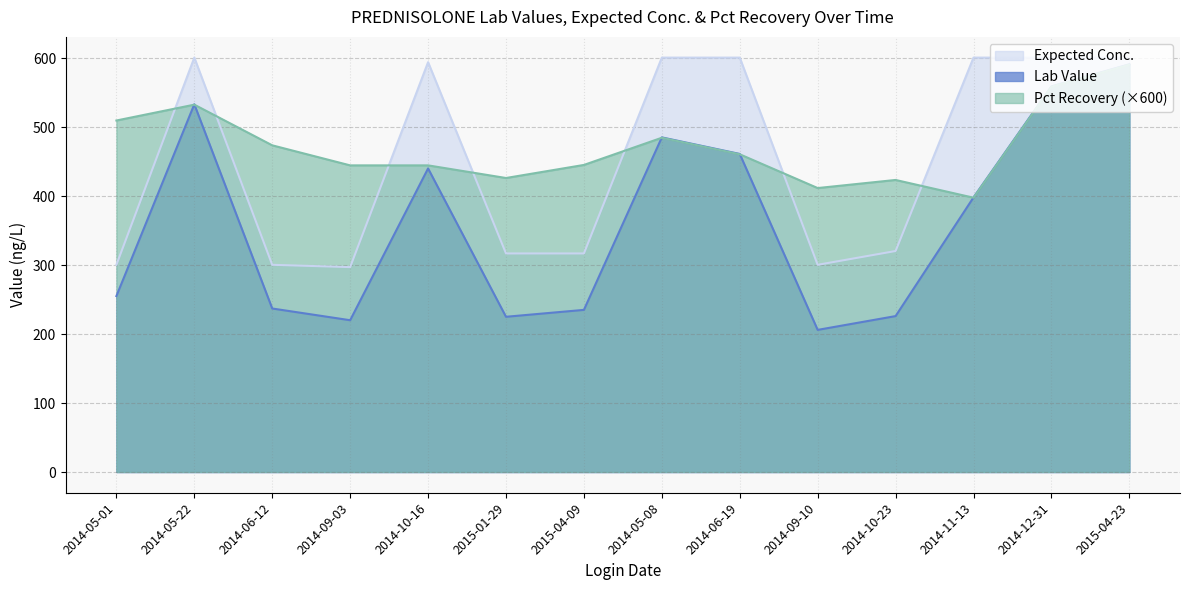

List the labels in order of Expected Conc. value, largest first.

2014-05-22, 2014-05-08, 2014-06-19, 2014-11-13, 2014-12-31, 2015-04-23, 2014-10-16, 2014-10-23, 2015-01-29, 2015-04-09, 2014-05-01, 2014-06-12, 2014-09-10, 2014-09-03